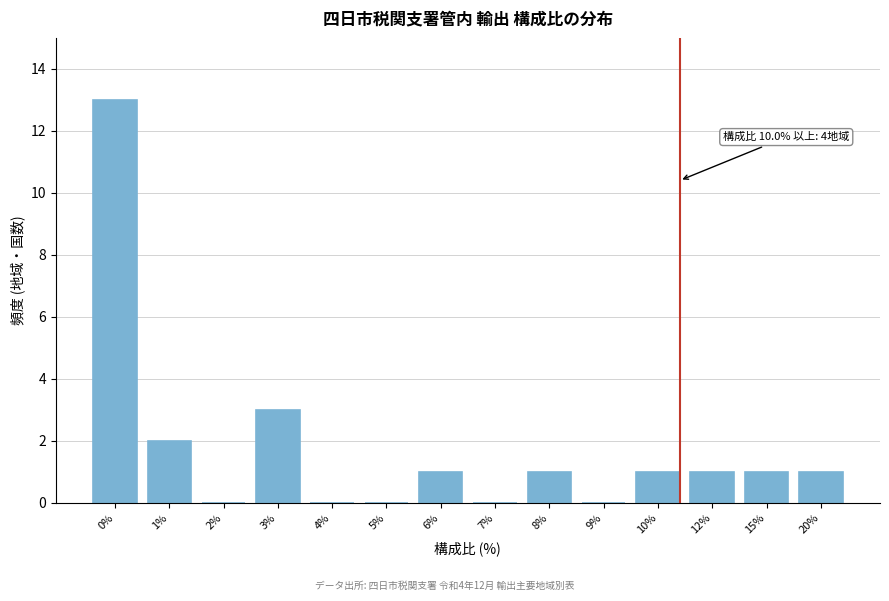

Reading left to right, transcribe all the data shown in this chart.

0%=13	1%=2	2%=0	3%=3	4%=0	5%=0	6%=1	7%=0	8%=1	9%=0	10%=1	12%=1	15%=1	20%=1